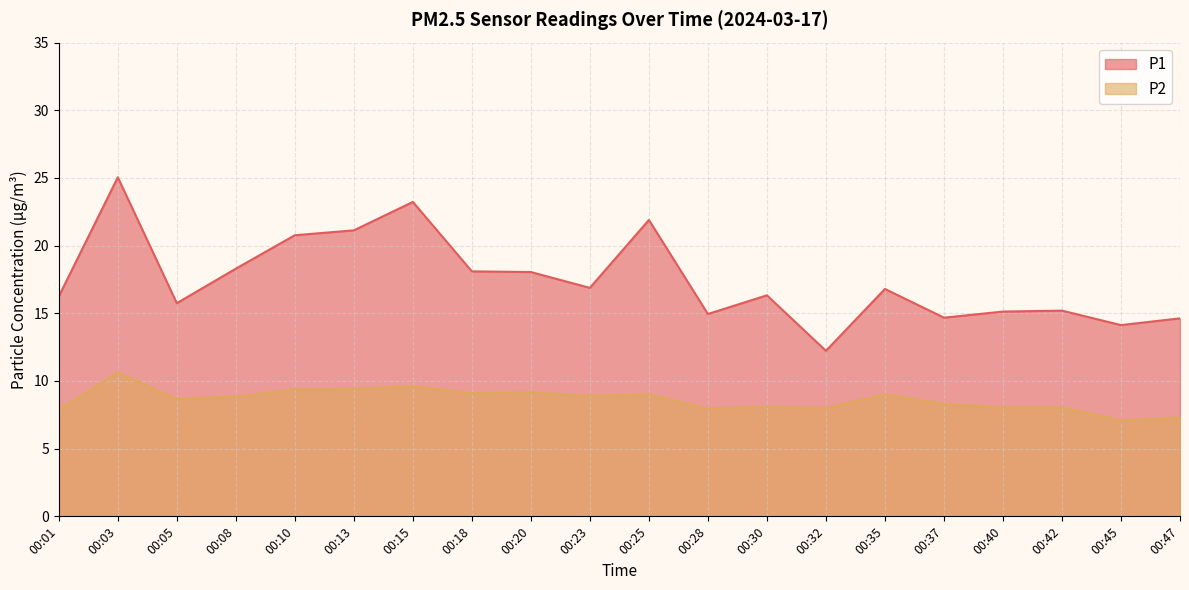

What is the value of the P1 point at the 2nd from the left?

25.1